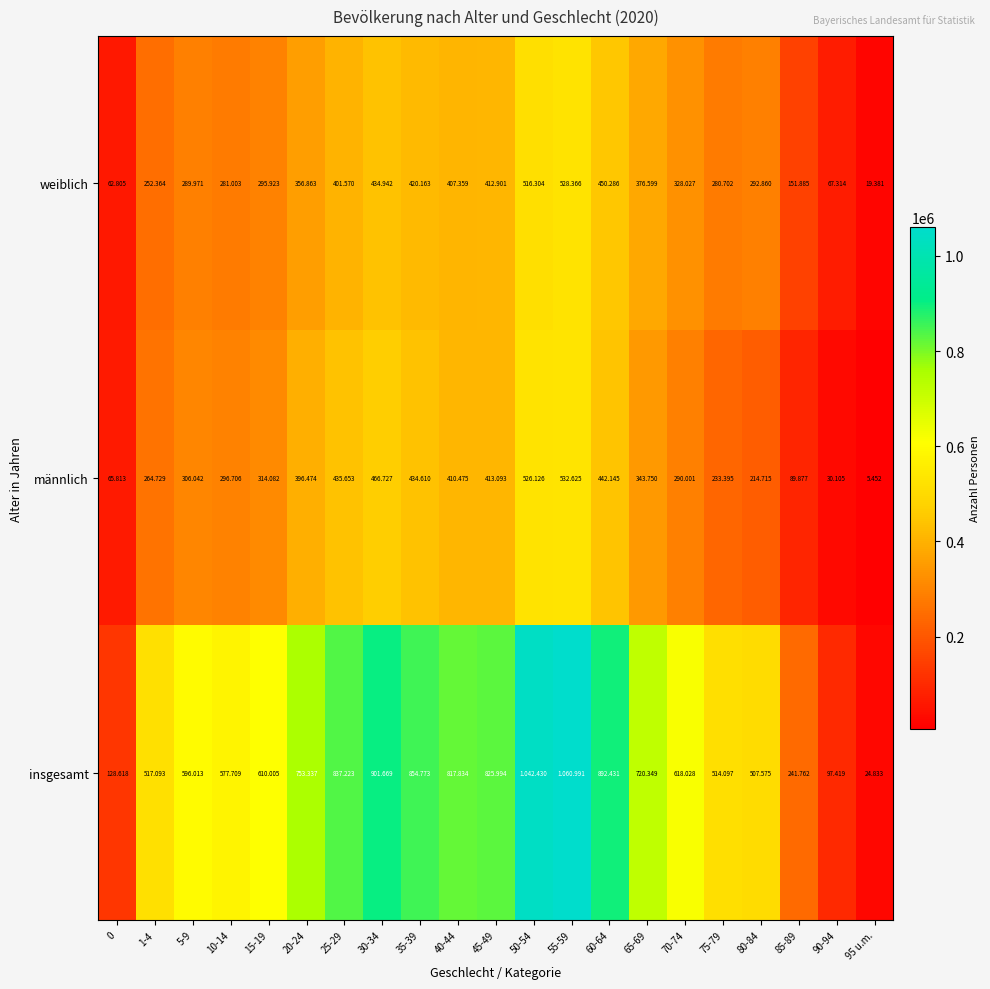

Rank the series at 90-94 from lowest to highest value.

männlich, weiblich, insgesamt